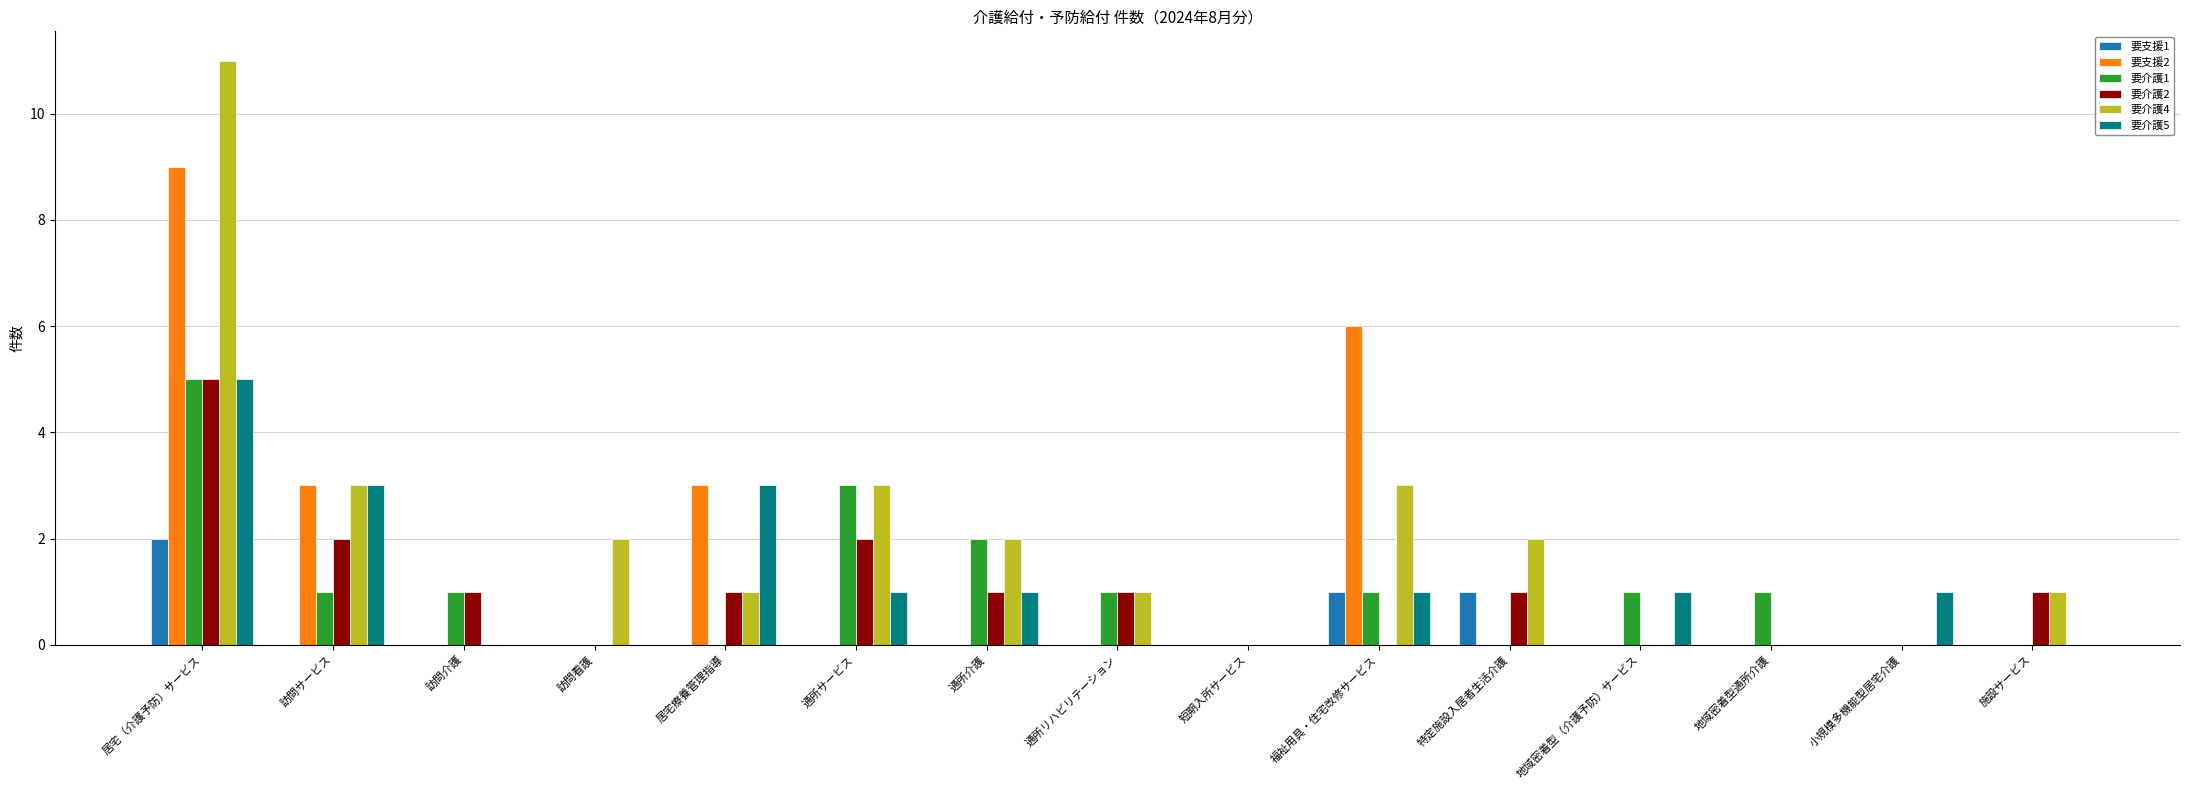

At which category is the sum across all series the highest?

居宅（介護予防）サービス